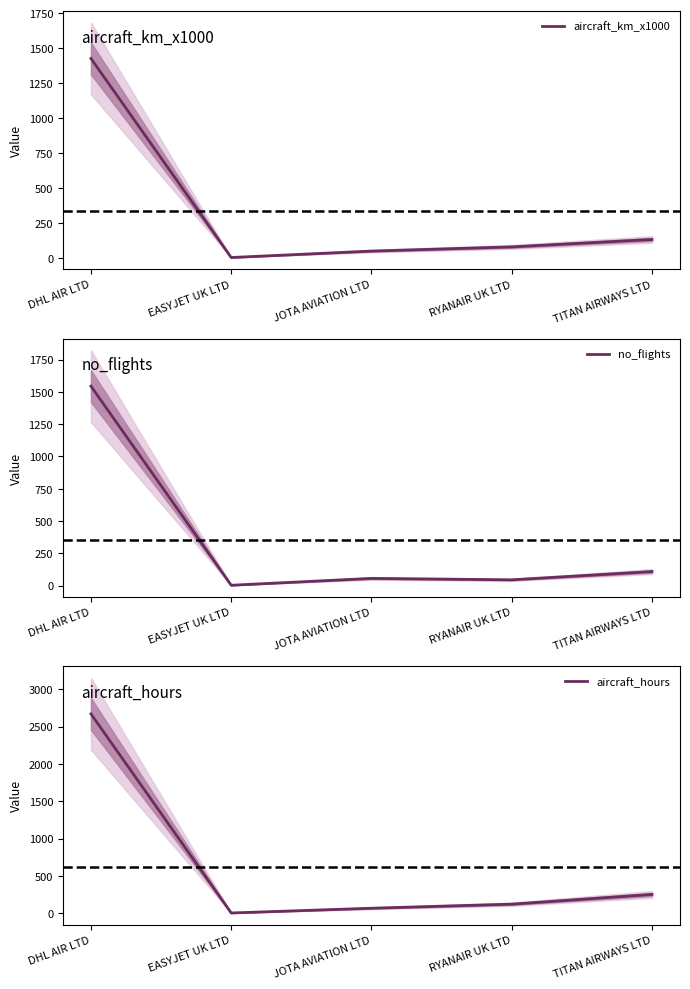

Is this an area chart (filled region under the line)?

No